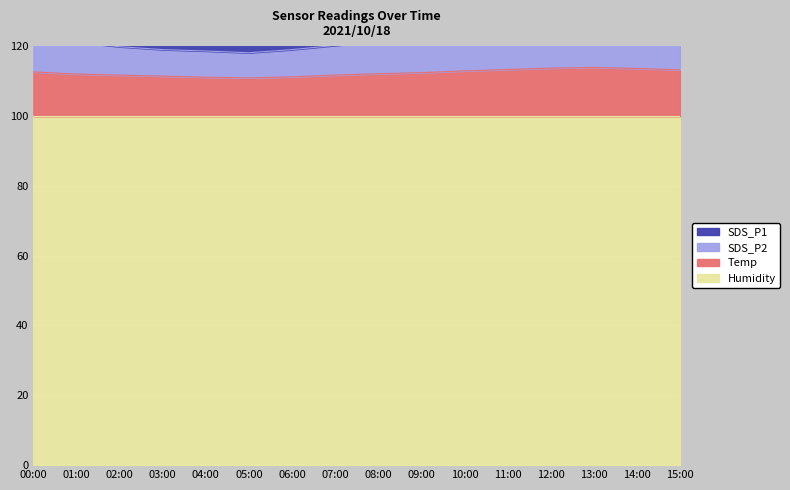

What is the maximum value for Temp?

113.9